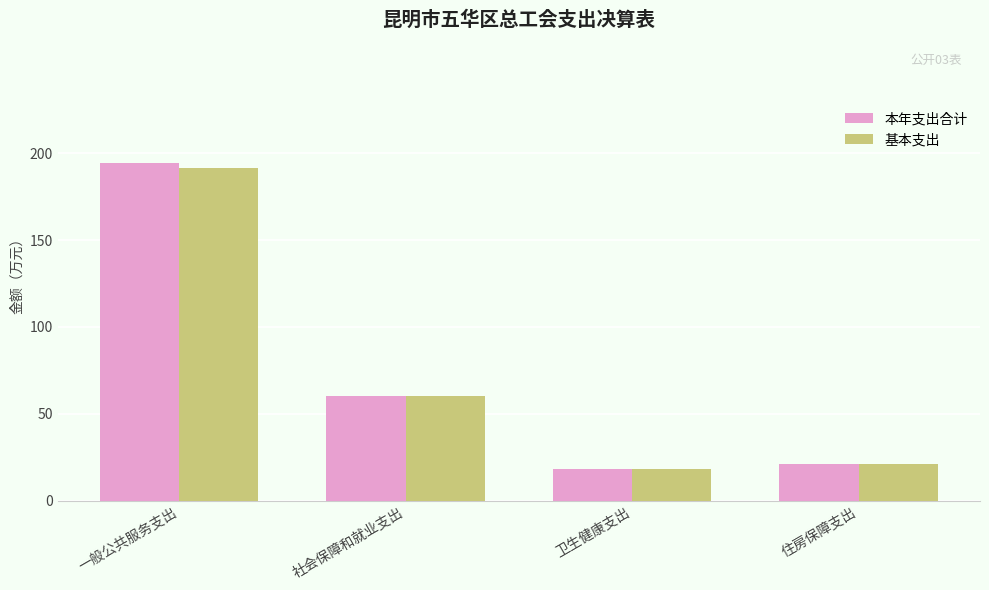

What is the label of the 1st bar from the left?

一般公共服务支出